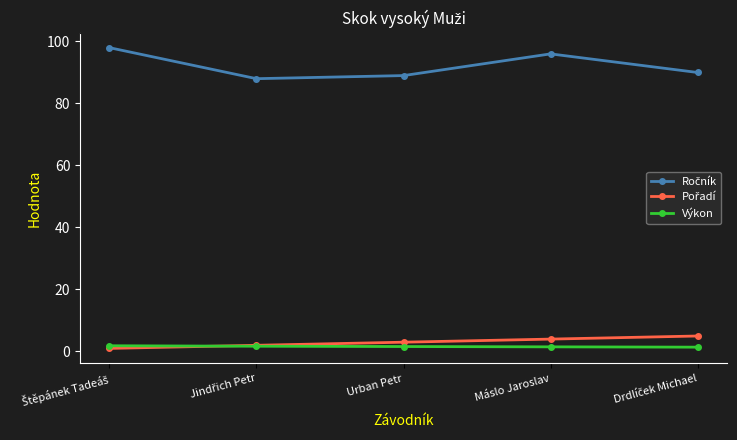

How many categories are shown in the chart?

5